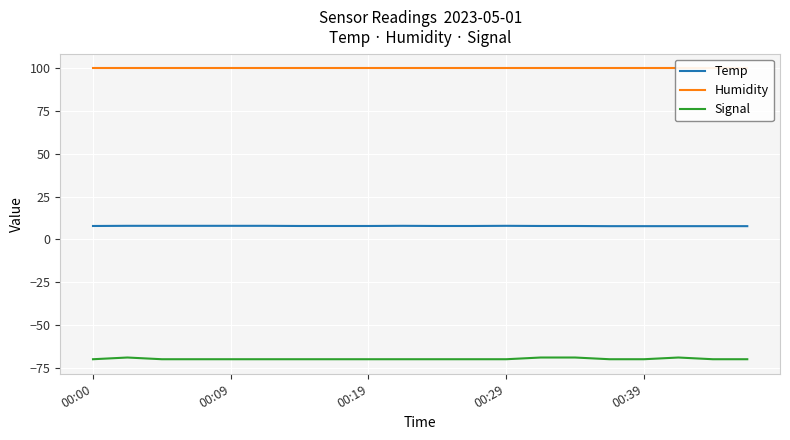

Reading left to right, transcribe all the data shown in this chart.

Temp: 7.8	7.9	7.9	7.9	7.9	7.9	7.8	7.8	7.8	7.9	7.8	7.8	7.9	7.8	7.8	7.7	7.7	7.7	7.7	7.7
Humidity: 99.9	99.9	99.9	99.9	99.9	99.9	99.9	99.9	99.9	99.9	99.9	99.9	99.9	99.9	99.9	99.9	99.9	99.9	99.9	99.9
Signal: -70.0	-69.0	-70.0	-70.0	-70.0	-70.0	-70.0	-70.0	-70.0	-70.0	-70.0	-70.0	-70.0	-69.0	-69.0	-70.0	-70.0	-69.0	-70.0	-70.0